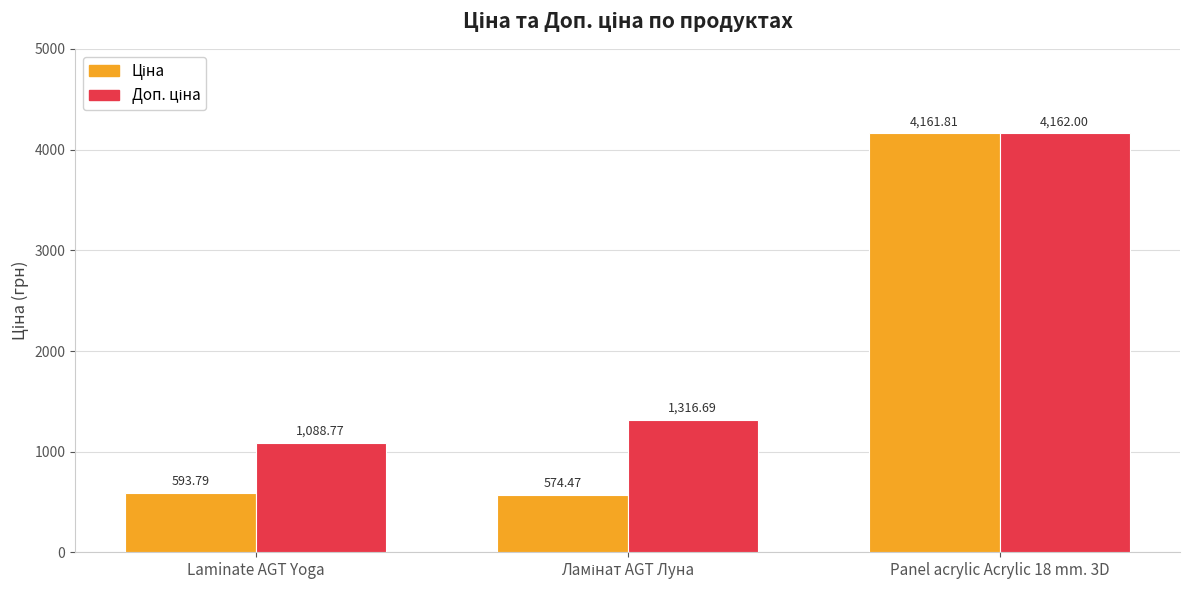

What is the spread (max minus min) of values at Laminate AGT Yoga?

495.0